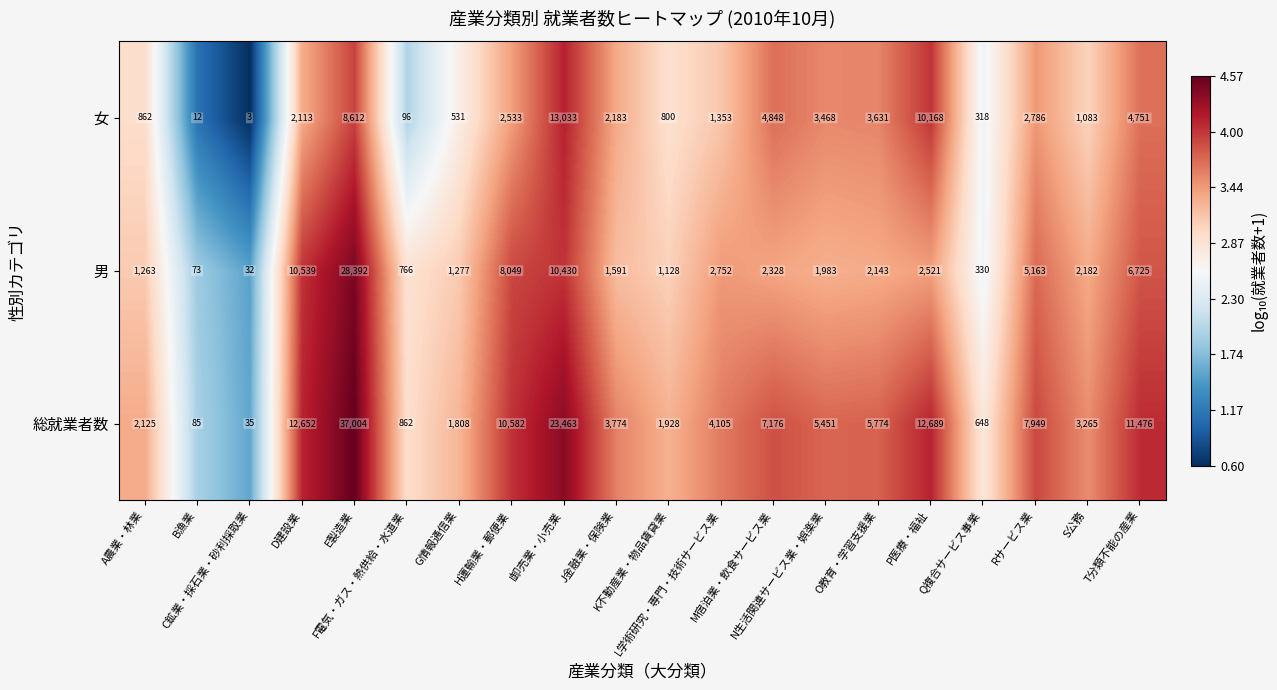

What is the average value of the 総就業者数 series?

7643